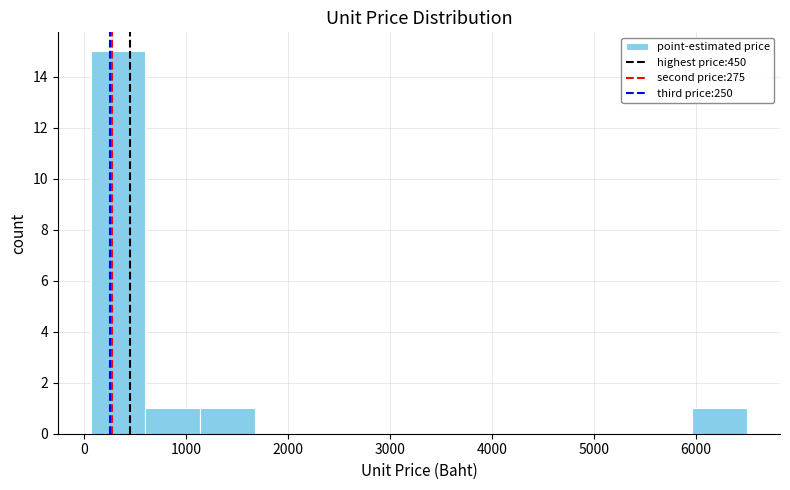

How tall is the bar that spans 100 to 600 on the x-axis? Neither the bar edges nor the heights are printed on the chart, so give them approximately, as read against the axes.

15